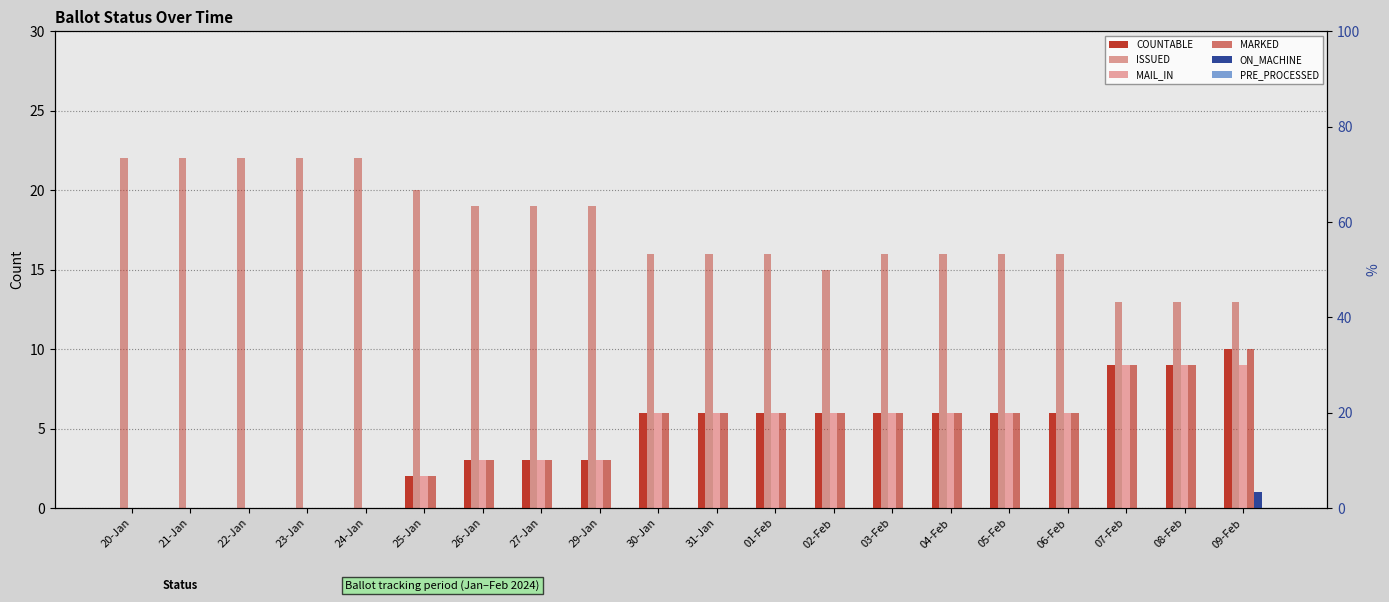

At how many categories does at least one series exceed 19?

6